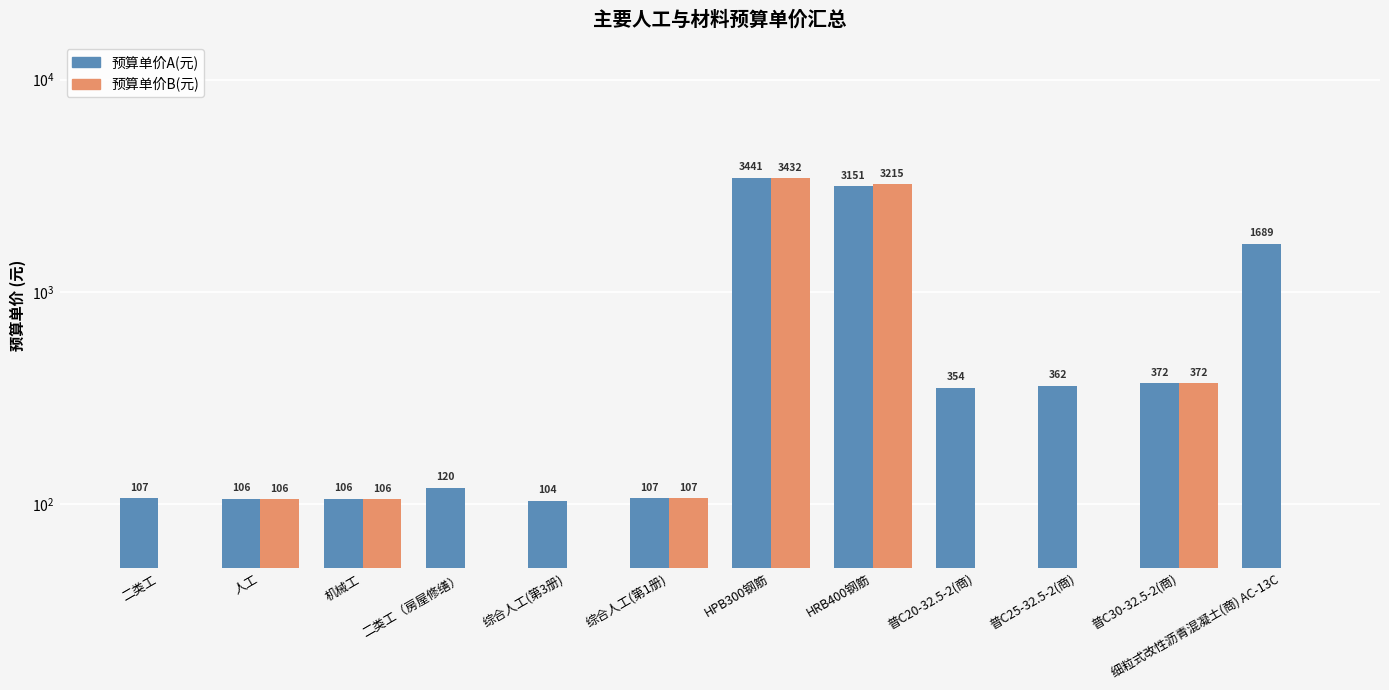

The value of 预算单价B(元) at HPB300钢筋 is 5733.1. True or false?

False